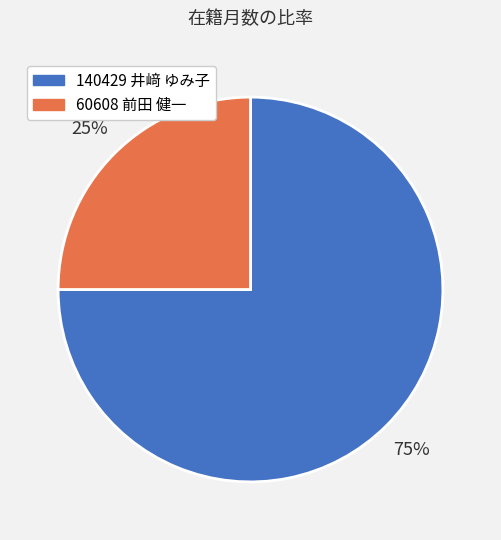

What percentage is the 140429 井﨑 ゆみ子 slice, to the nearest percent?

75%